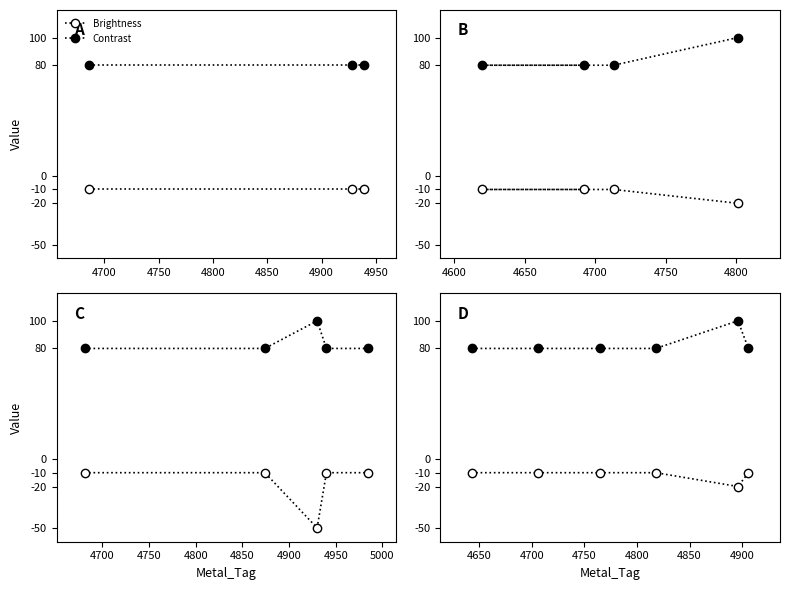

Which series has the largest total across all categories?

Contrast